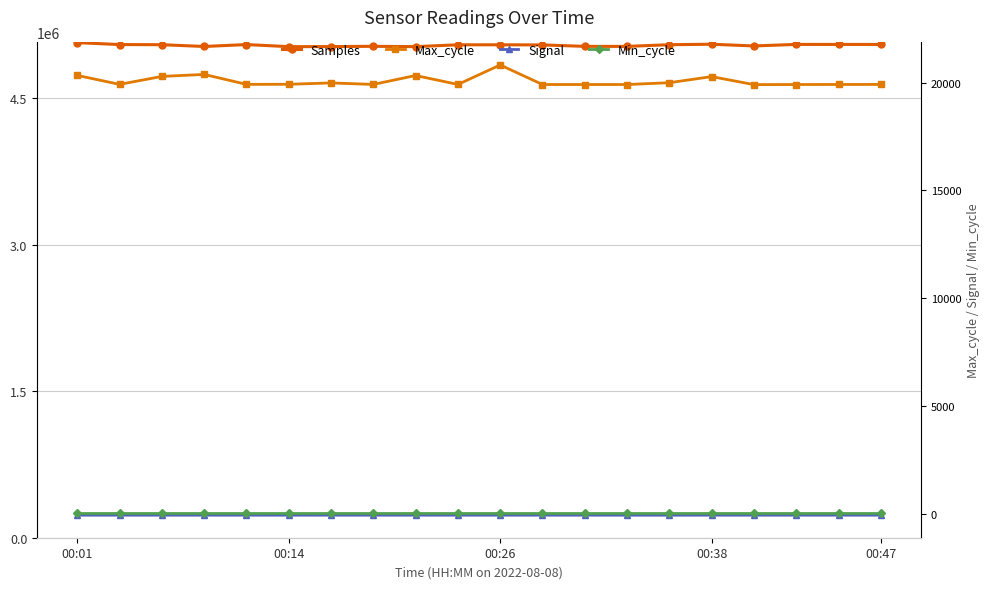

What is the value of the Max_cycle point at the 4th from the left?

20382